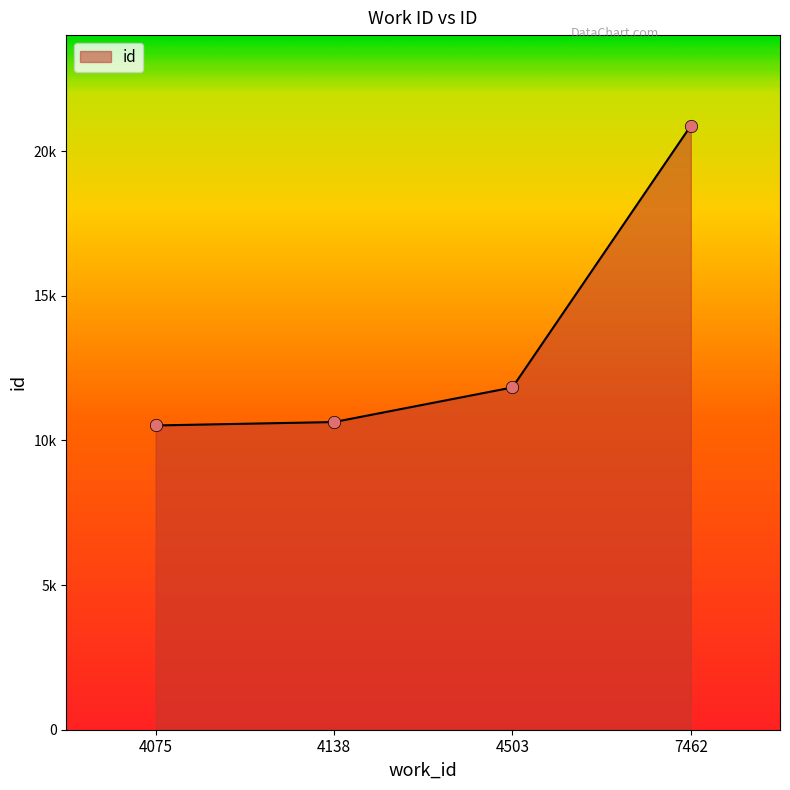

Which has a higher value, 4075 or 4138?

4138